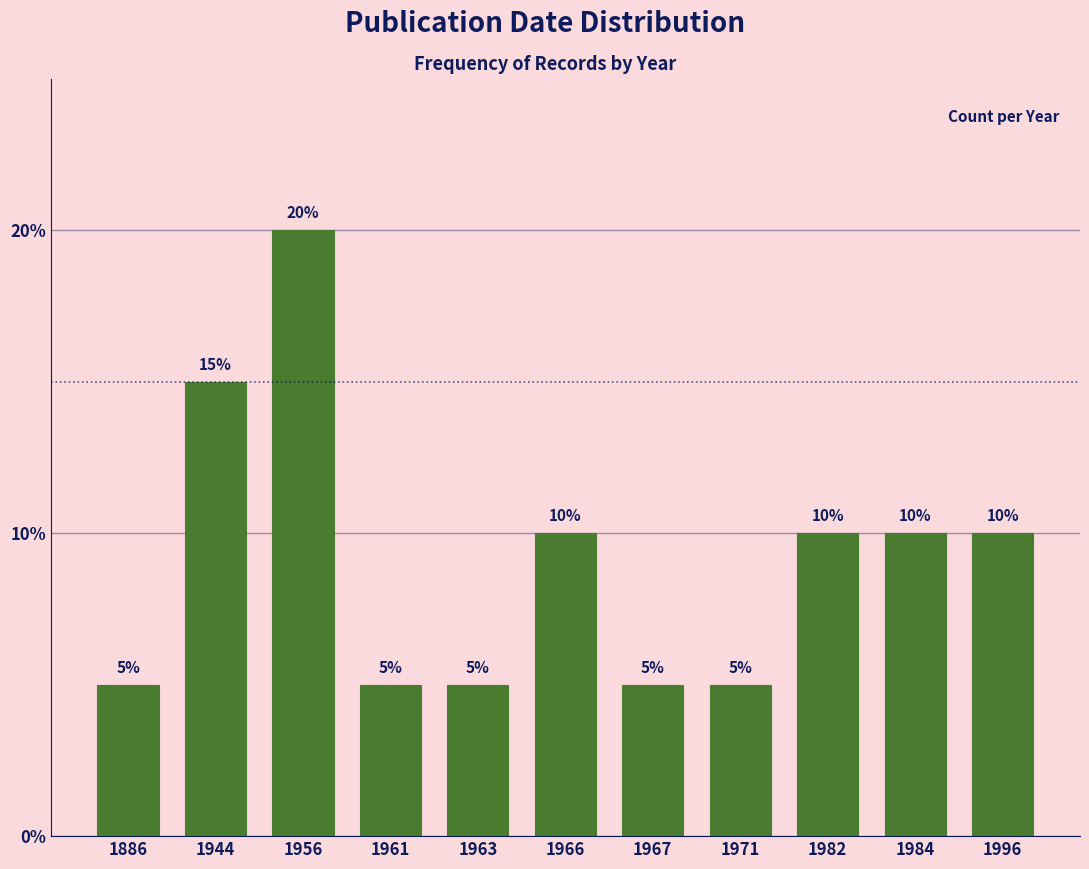

Reading left to right, what are all the values shown in this chart?

1886=5	1944=15	1956=20	1961=5	1963=5	1966=10	1967=5	1971=5	1982=10	1984=10	1996=10